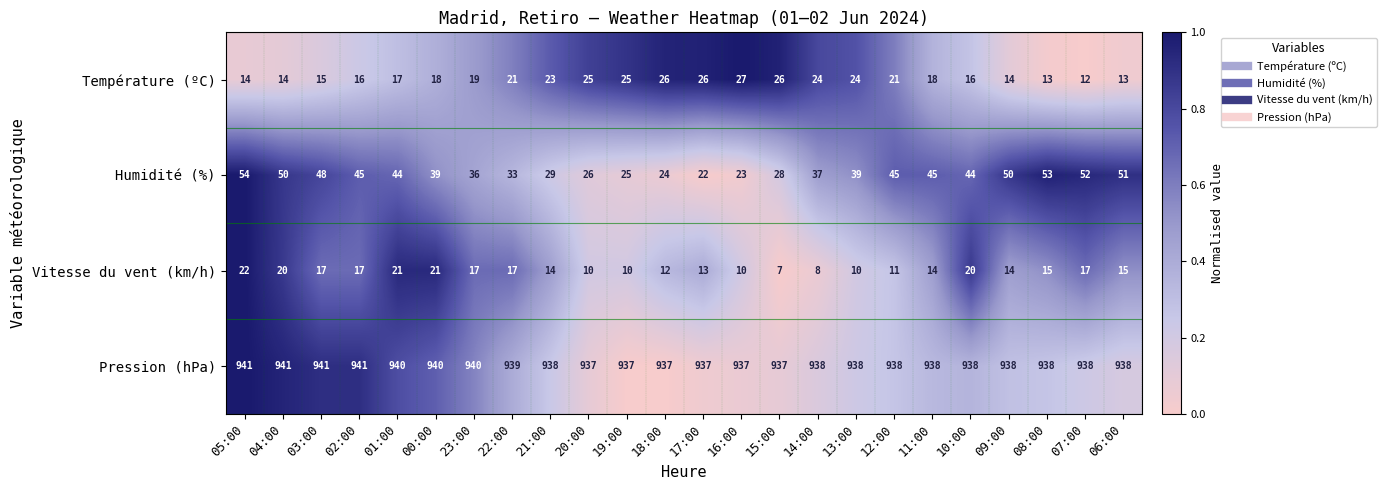

What is the difference between the highest and lowest values at 11:00?

924